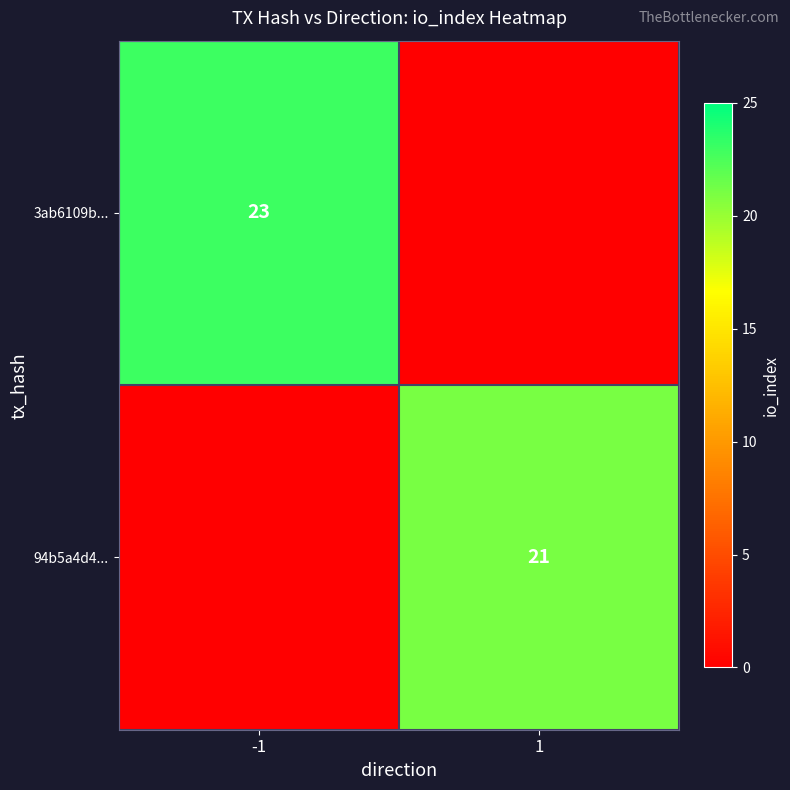

Is it true that 94b5a4d4... equals 30 at 1?

False